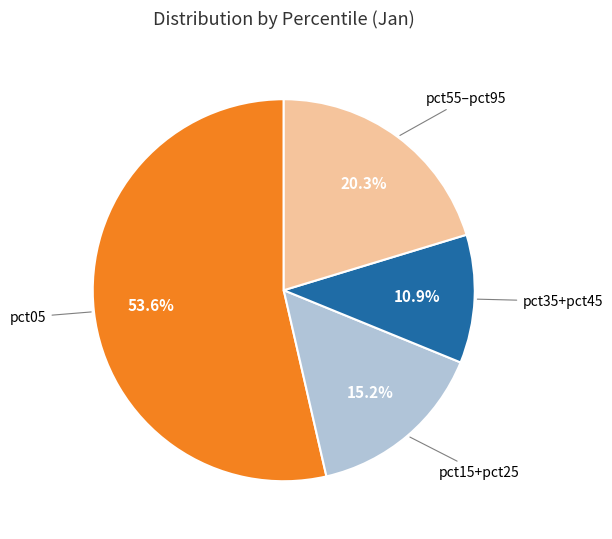

How many slices are in this pie chart?

4